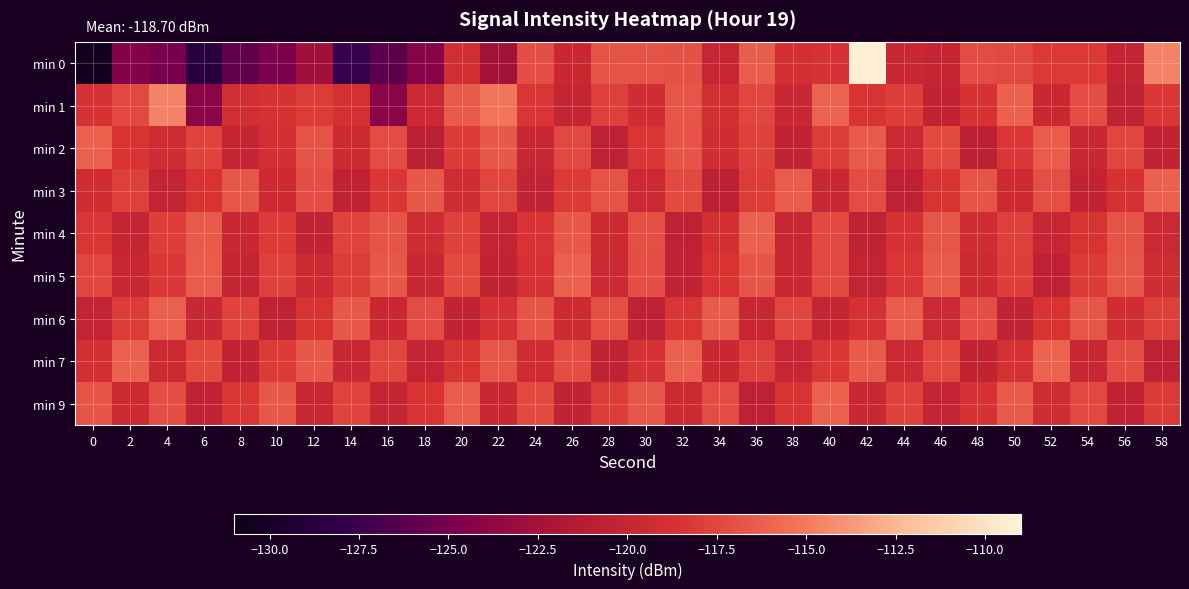

At 38, list the series in order from largest to smallest.

min 3, min 6, min 9, min 0, min 5, min 1, min 4, min 7, min 2